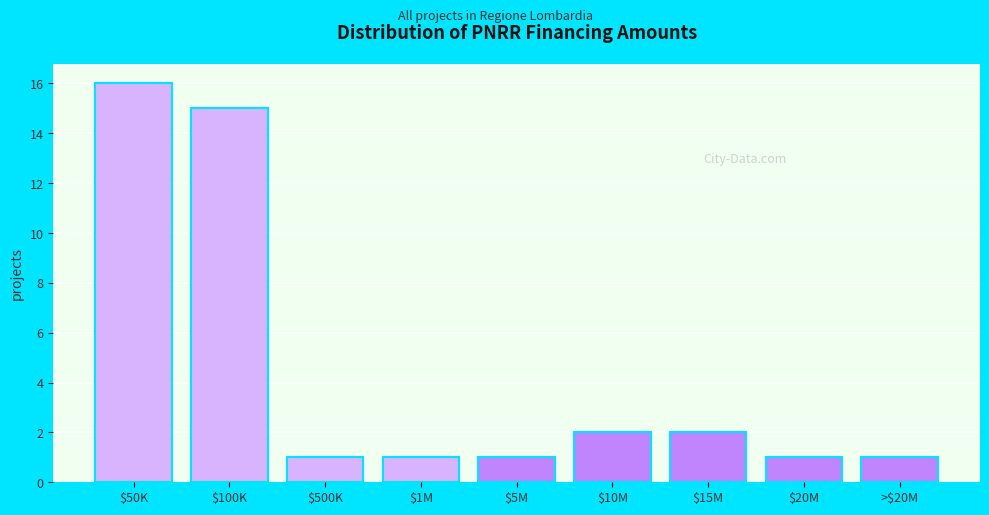

Reading left to right, extract all data points from this chart.

16	15	1	1	1	2	2	1	1